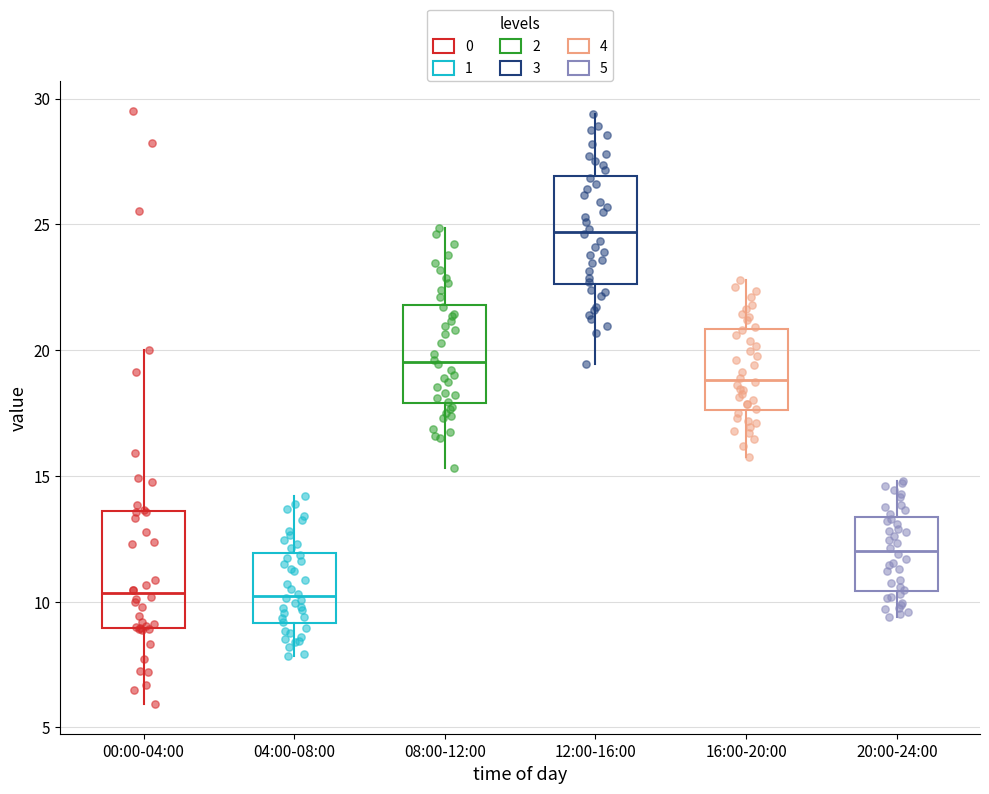

Reading left to right, read every box against the y-axis: the position of its median line, the range the box covers, and the ends of its whiskers. The values are not printed on the chart, so give them approximately, as read against the axis.

00:00-04:00: median 10.5, box 9.0 to 13.5, whiskers 6.0 to 20.0
04:00-08:00: median 10.0, box 9.0 to 12.0, whiskers 8.0 to 14.0
08:00-12:00: median 19.5, box 18.0 to 22.0, whiskers 15.5 to 25.0
12:00-16:00: median 24.5, box 22.5 to 27.0, whiskers 19.5 to 29.5
16:00-20:00: median 19.0, box 17.5 to 21.0, whiskers 16.0 to 23.0
20:00-24:00: median 12.0, box 10.5 to 13.5, whiskers 9.5 to 15.0